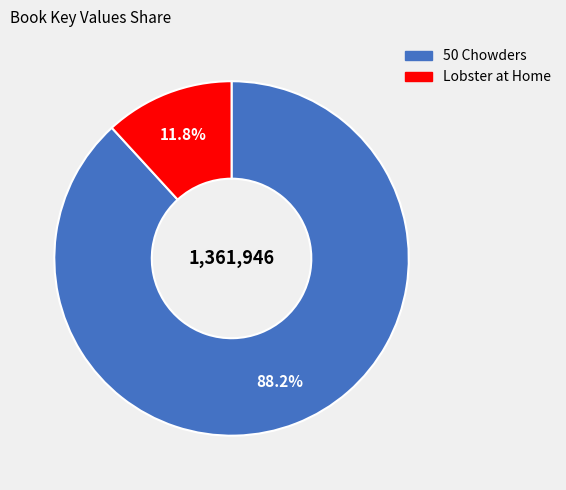

What is the smallest slice in the pie chart?

Lobster at Home